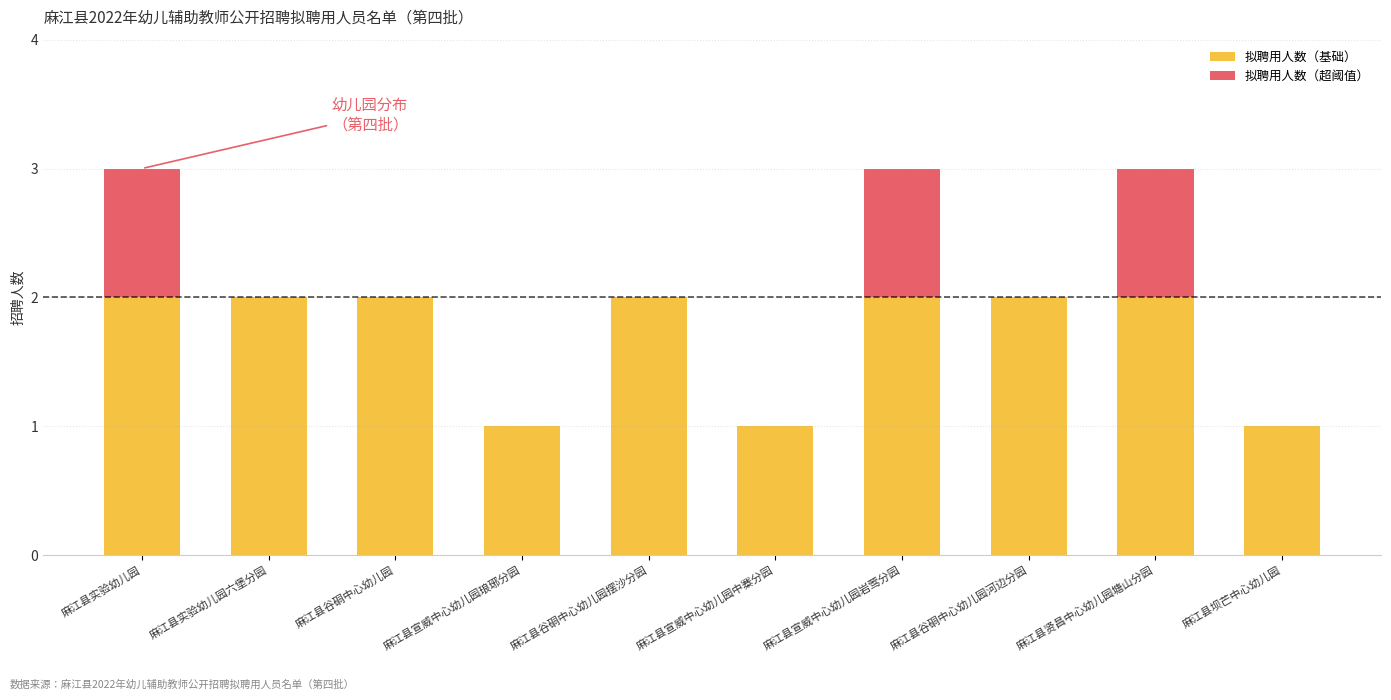

True or false: 拟聘用人数（基础） has a value of 2 at 麻江县谷硐中心幼儿园摆沙分园.

True